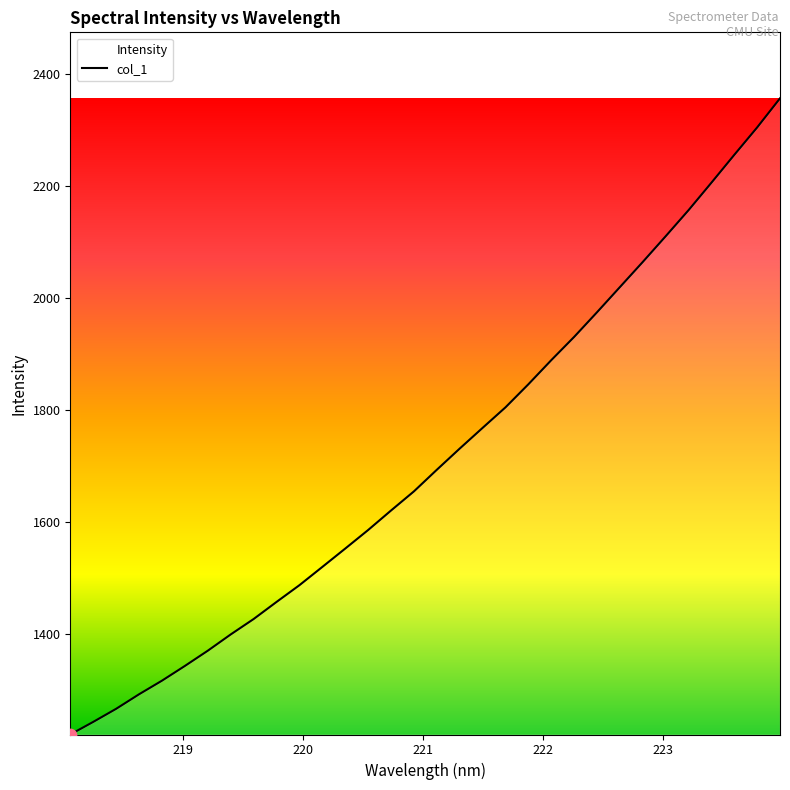

What is the maximum value shown in the chart?

2357.3